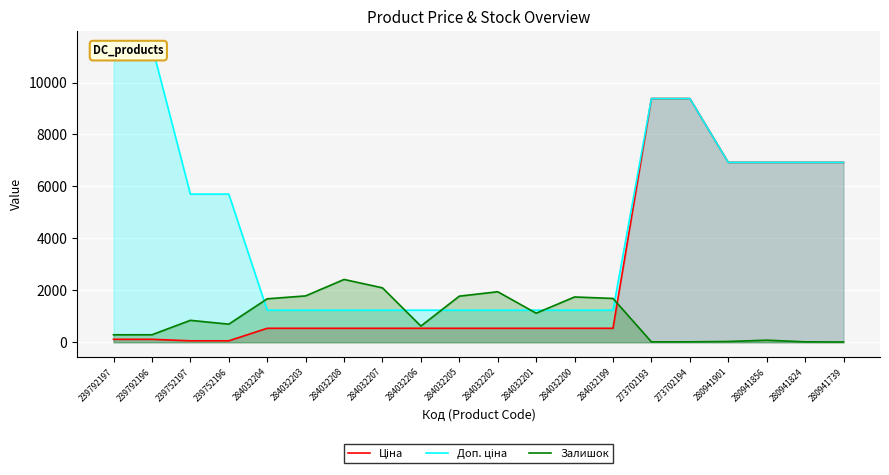

What is the sum of the Залишок values at 239792197 and 284032204?

1963.0